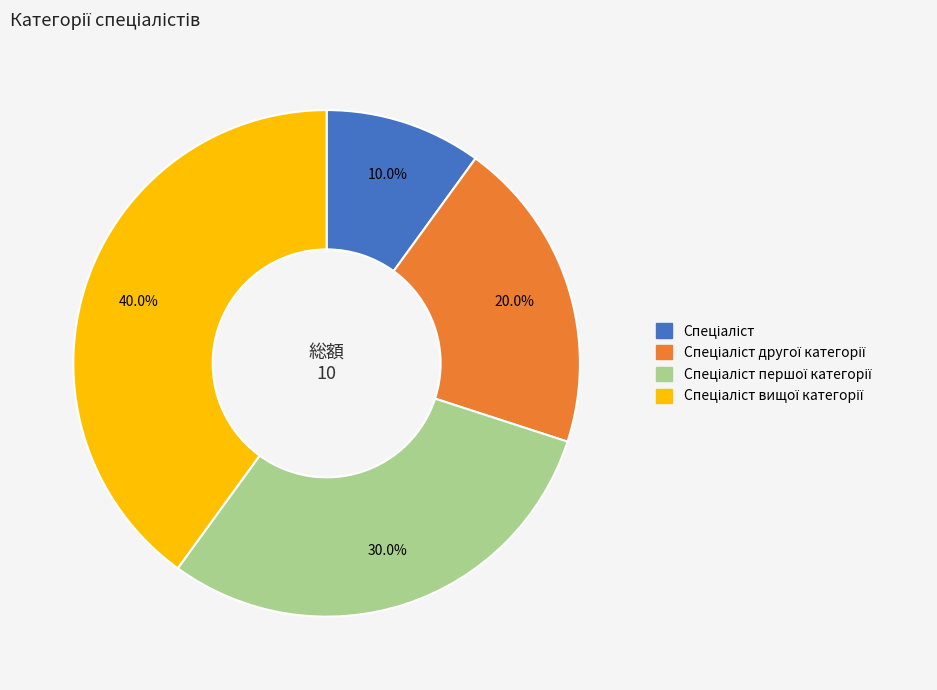

Does any single category account for the majority?

No